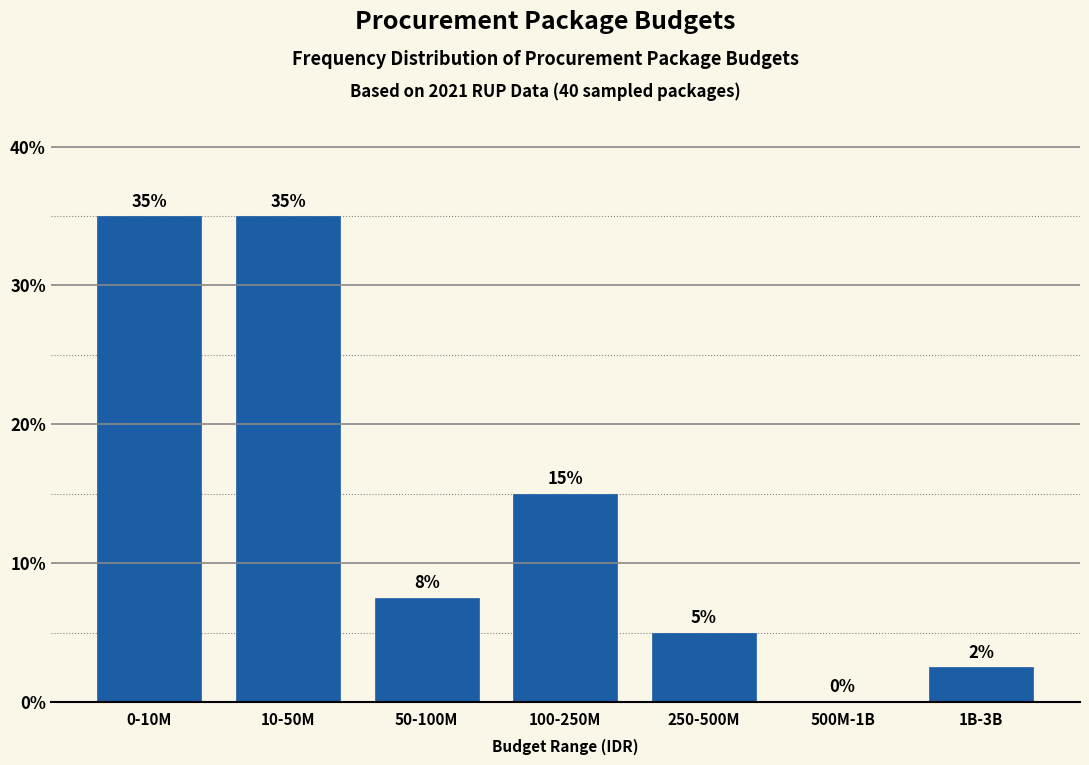

Is it true that the value at 250-500M is 1.4?

False